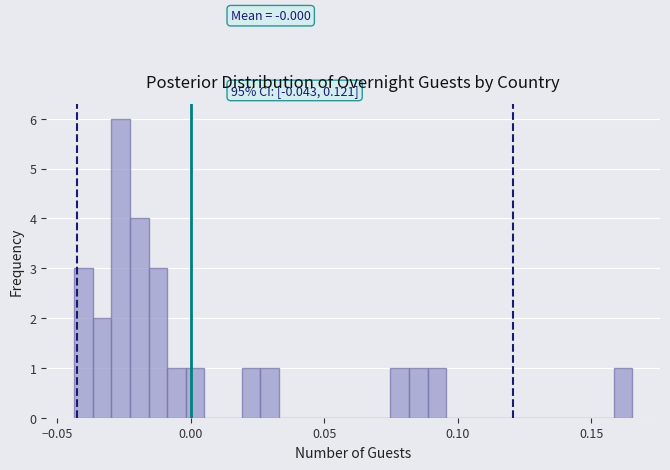

Read against the x-axis, roughly where is the centre of the tallest bar?

-0.025